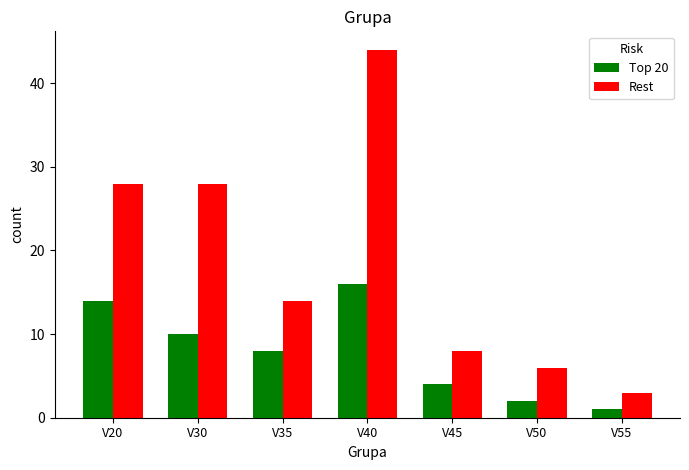

What is the difference between the highest and lowest values at V40?

28